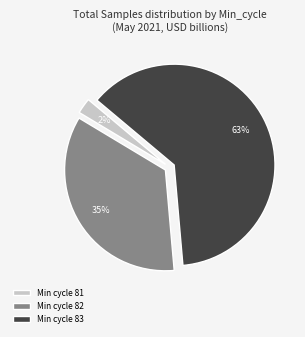

Which slice is the smallest?

Min cycle 81